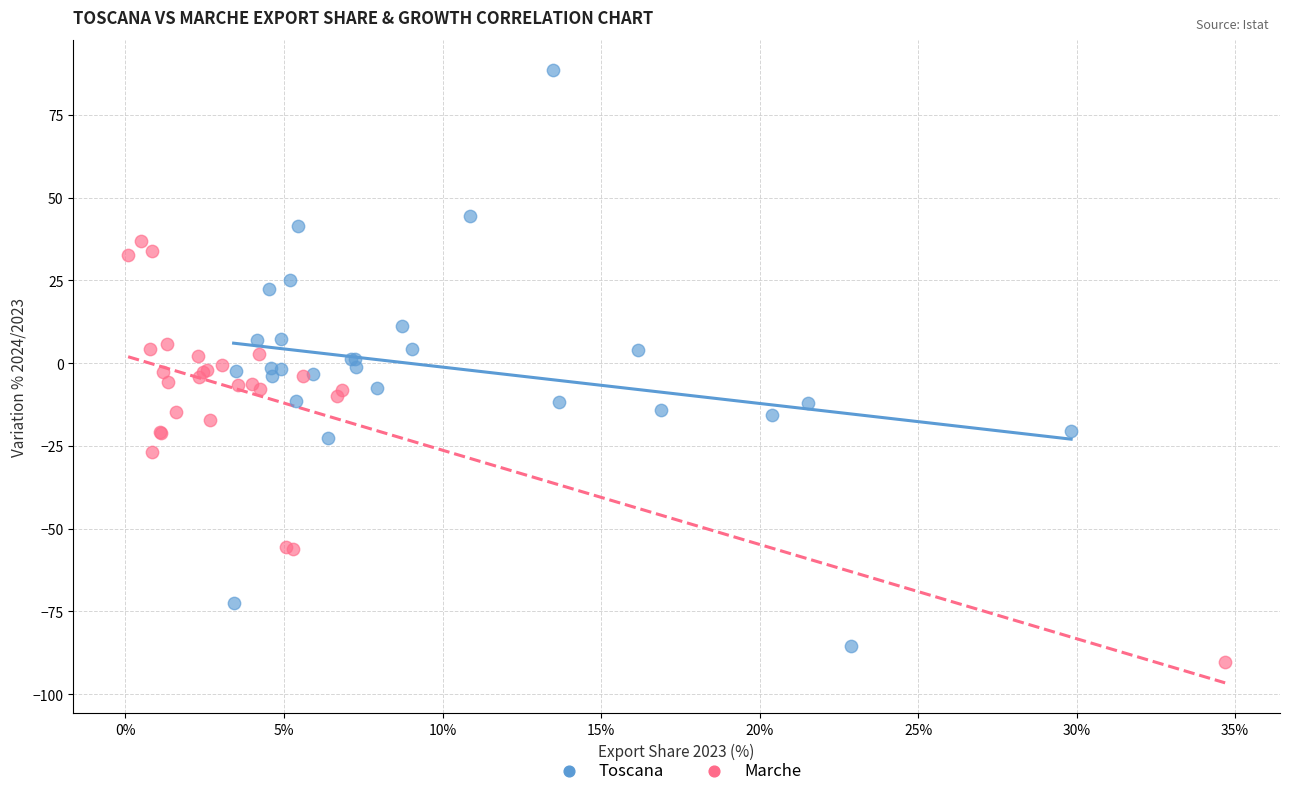

What are all the series names shown in the legend?

Toscana, Marche